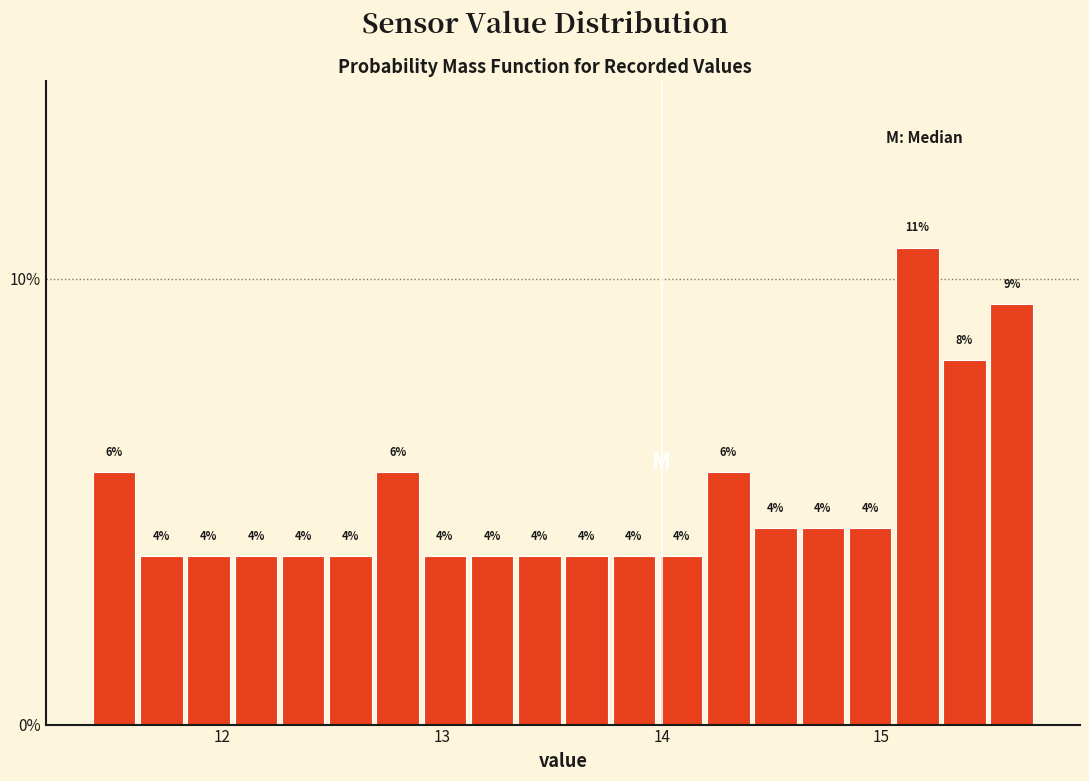

Read against the x-axis, roughly where is the centre of the tallest bar?

15.2